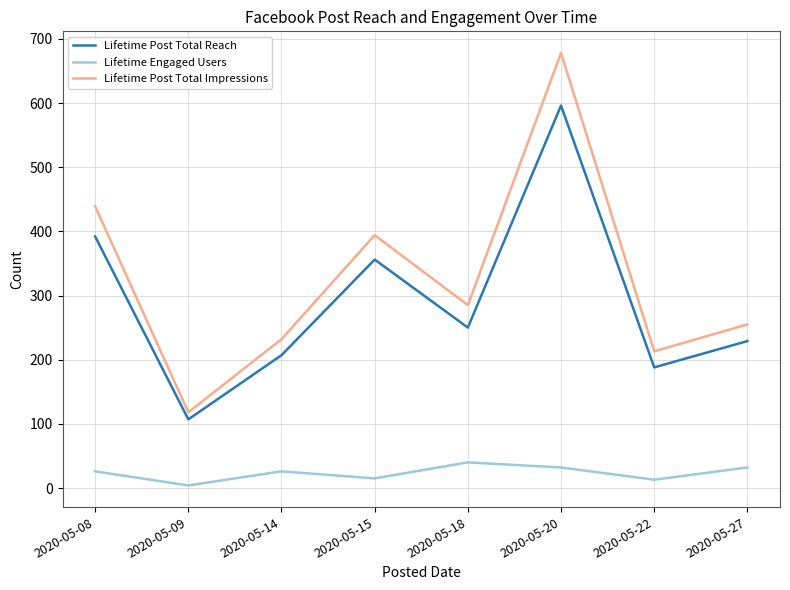

What is the lowest value of the Lifetime Post Total Impressions series?

118